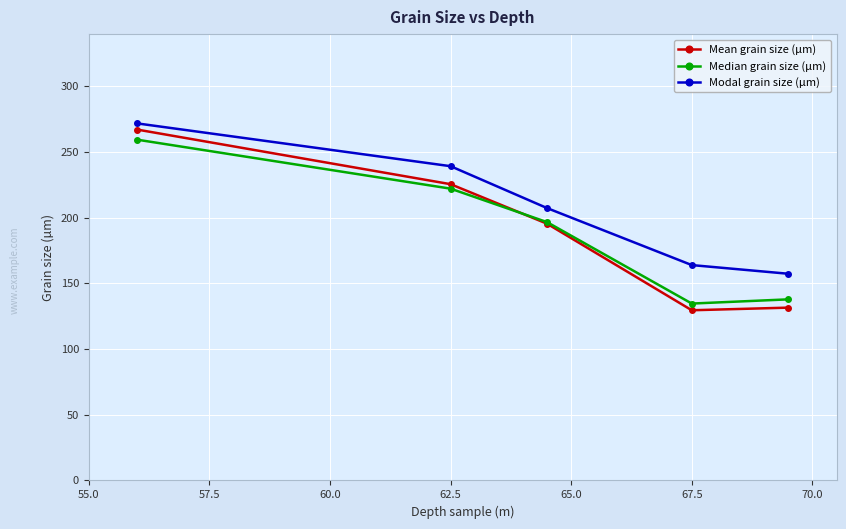

What is the lowest value of the Mean grain size (µm) series?

129.6